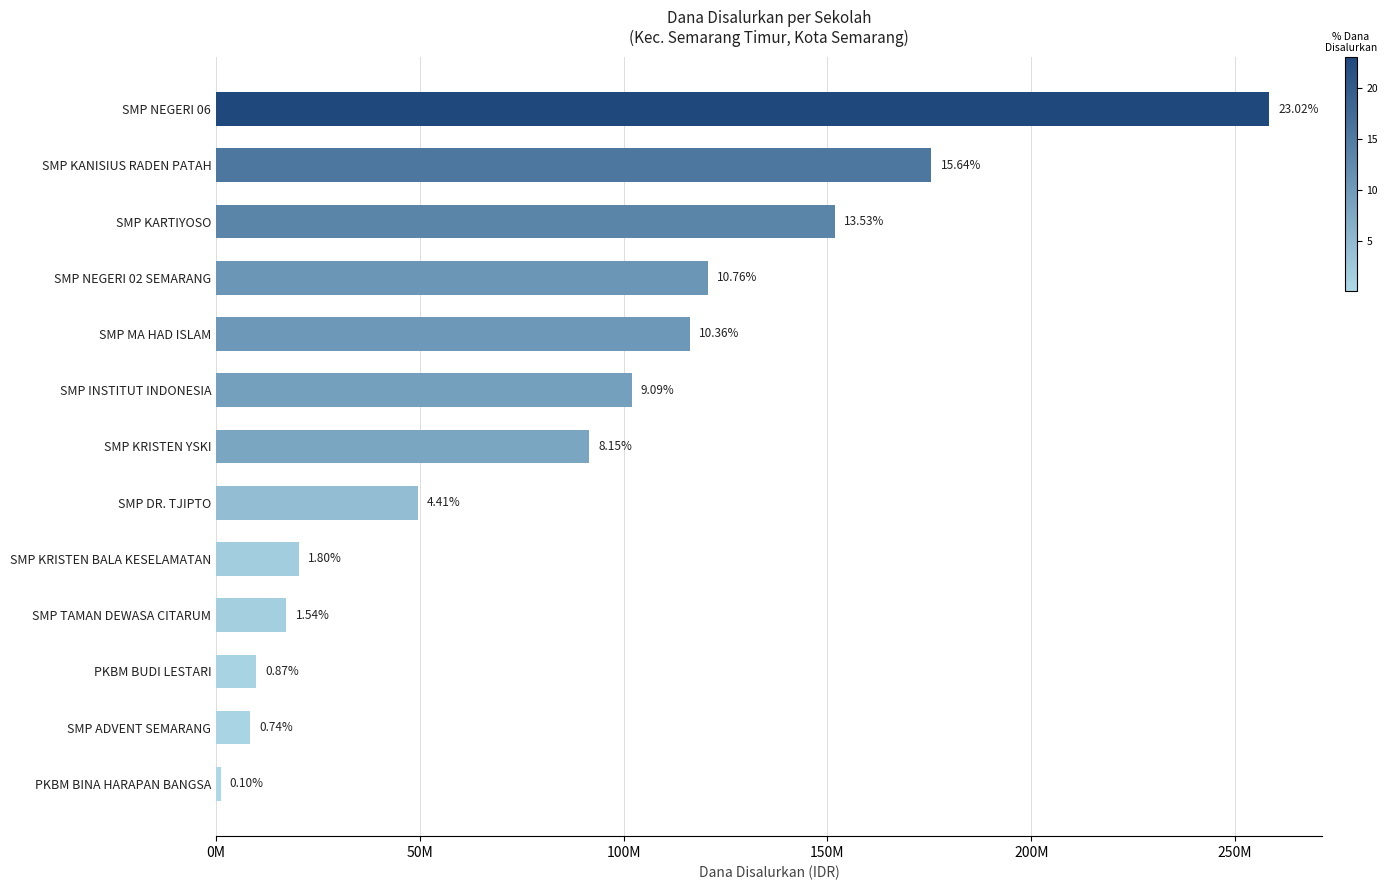

Does the chart contain stacked bars?

No